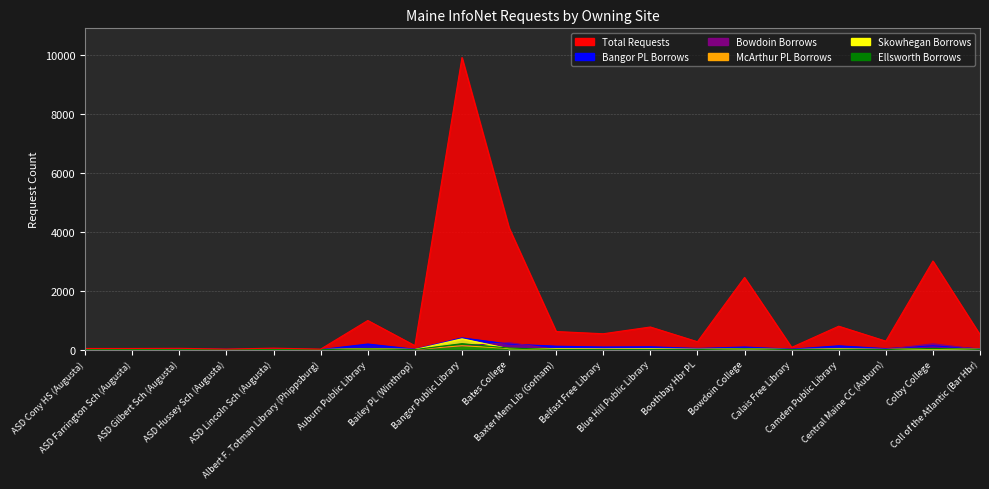

At how many categories does at least one series exceed 7156?

1